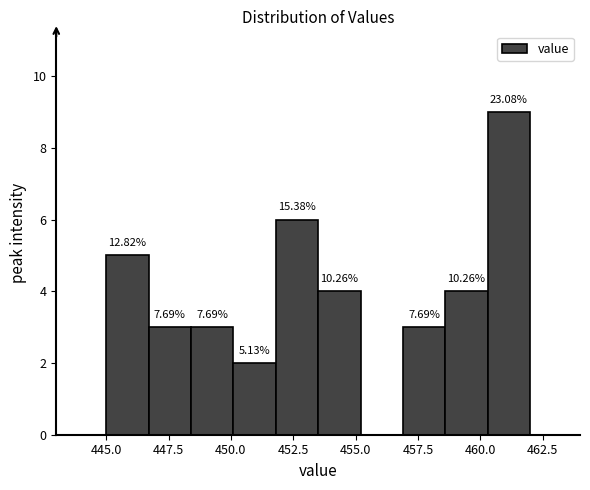

Read against the x-axis, roughly where is the centre of the tallest bar?

461.0